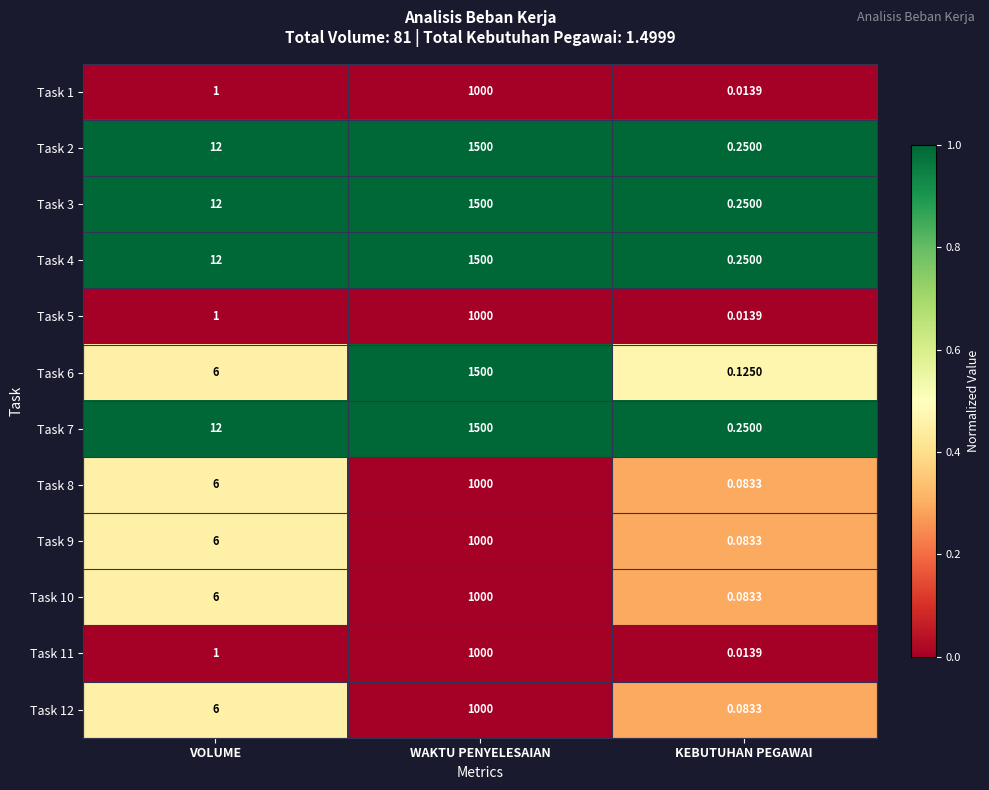

Rank the categories by Task 11 value from lowest to highest.

KEBUTUHAN PEGAWAI, VOLUME, WAKTU PENYELESAIAN